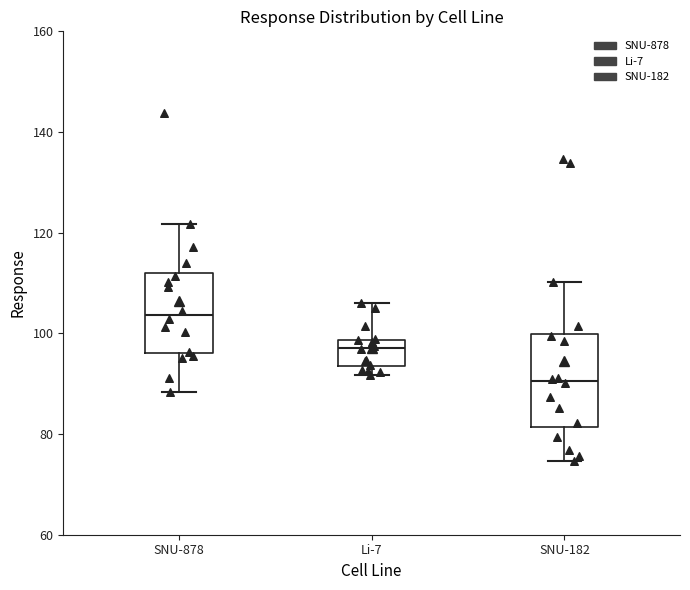

Which box has the highest median line?

SNU-878